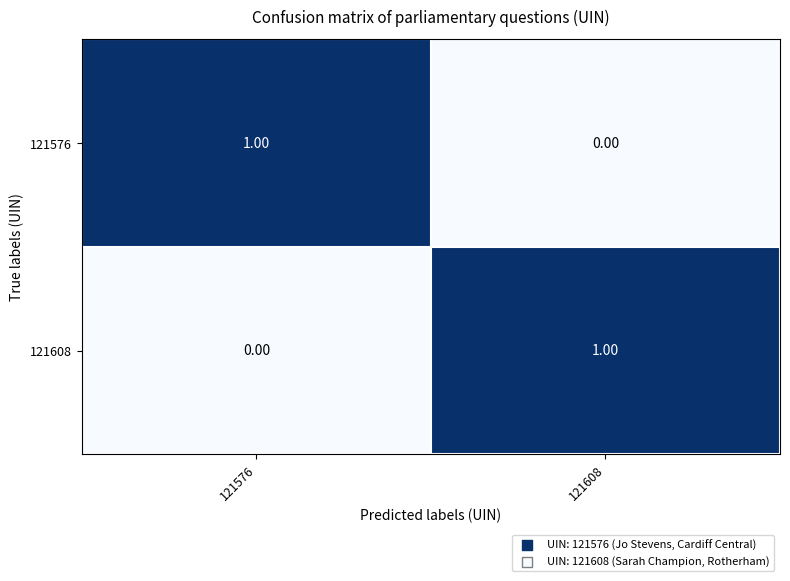

List the labels in order of 121576 value, largest first.

121576, 121608